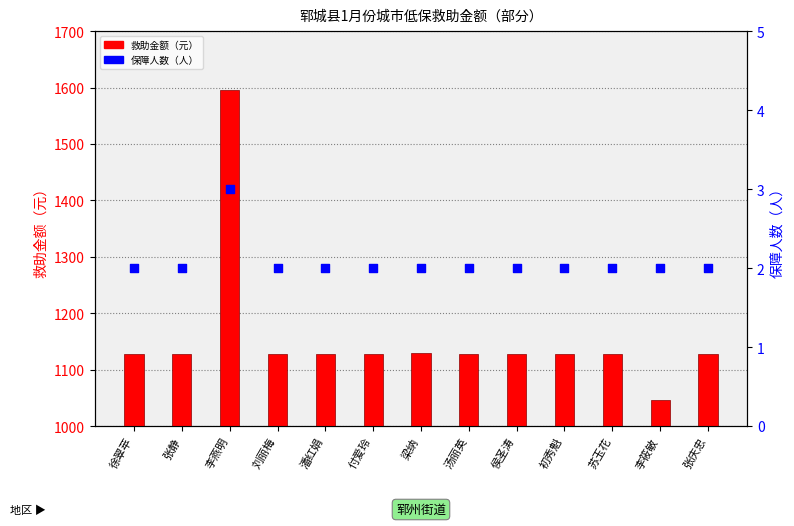

Which series has the largest Y range (max minus min)?

救助金额（元）